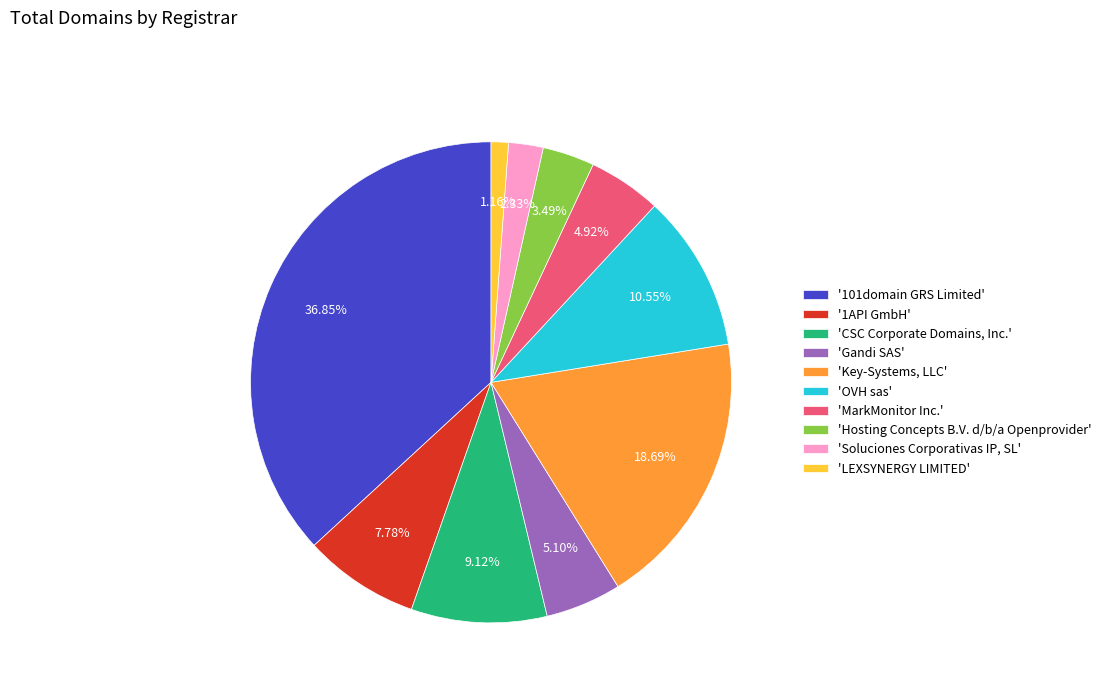

Is there any slice that represents more than half of the pie?

No